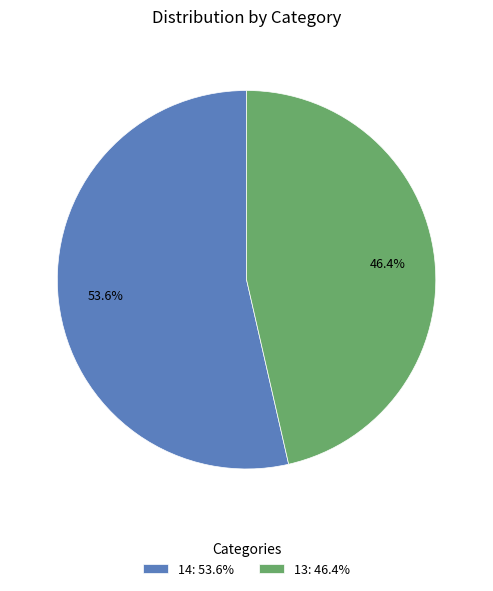

Does 13 represent more than half of the total?

No